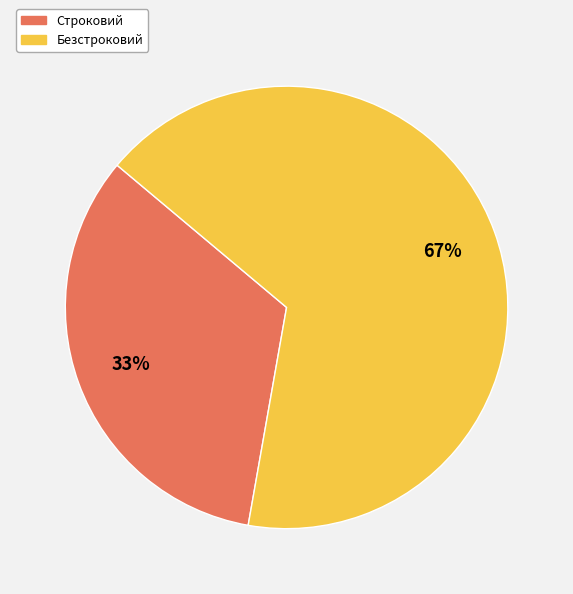

Is there any slice that represents more than half of the pie?

Yes